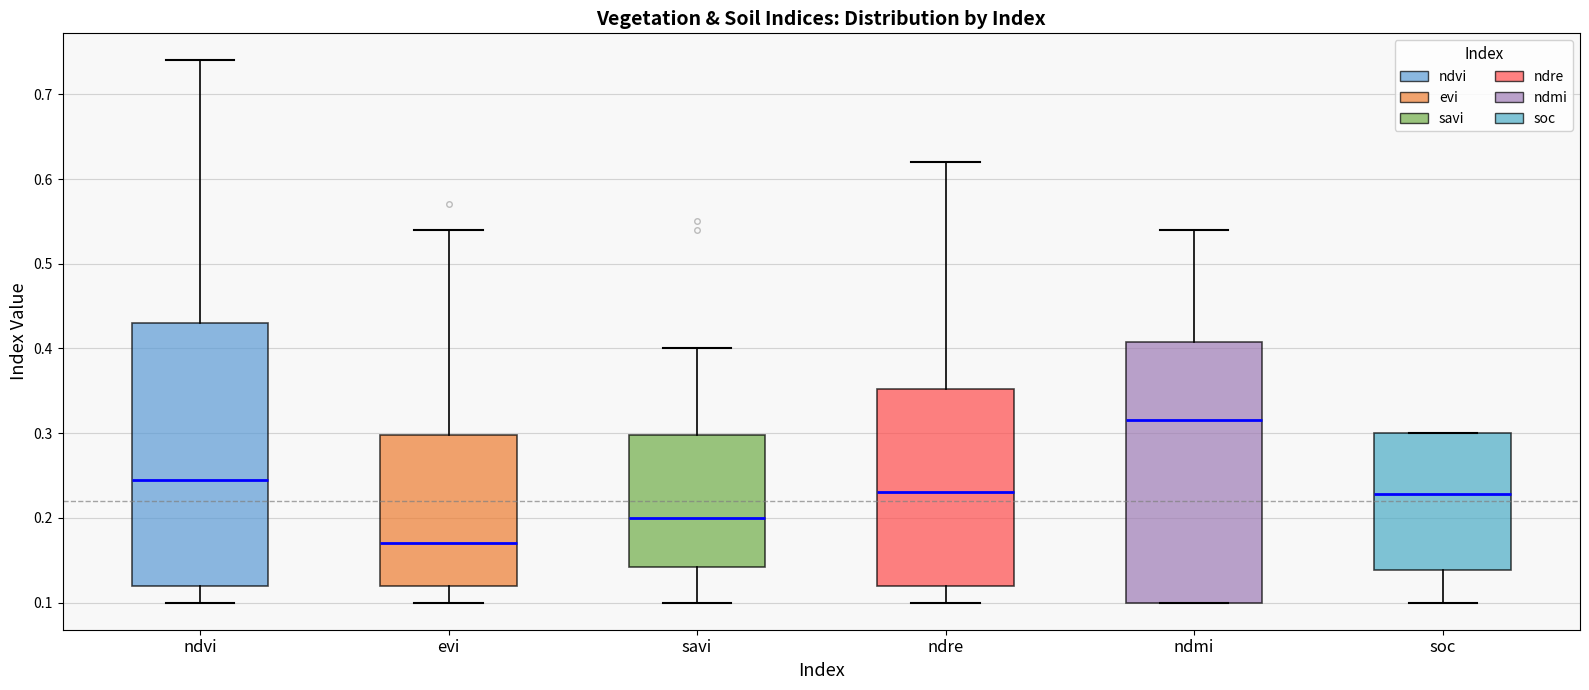

Reading left to right, transcribe this box plot: for each box, give where its median line is, the range the box spans, and where its two whiskers end, as read against the y-axis. The values are not printed on the chart, so give them approximately, as read against the axis.

ndvi: median 0.25, box 0.12 to 0.43, whiskers 0.10 to 0.74
evi: median 0.17, box 0.12 to 0.30, whiskers 0.10 to 0.54
savi: median 0.20, box 0.14 to 0.30, whiskers 0.10 to 0.40
ndre: median 0.23, box 0.12 to 0.35, whiskers 0.10 to 0.62
ndmi: median 0.32, box 0.10 to 0.41, whiskers 0.10 to 0.54
soc: median 0.23, box 0.14 to 0.30, whiskers 0.10 to 0.30